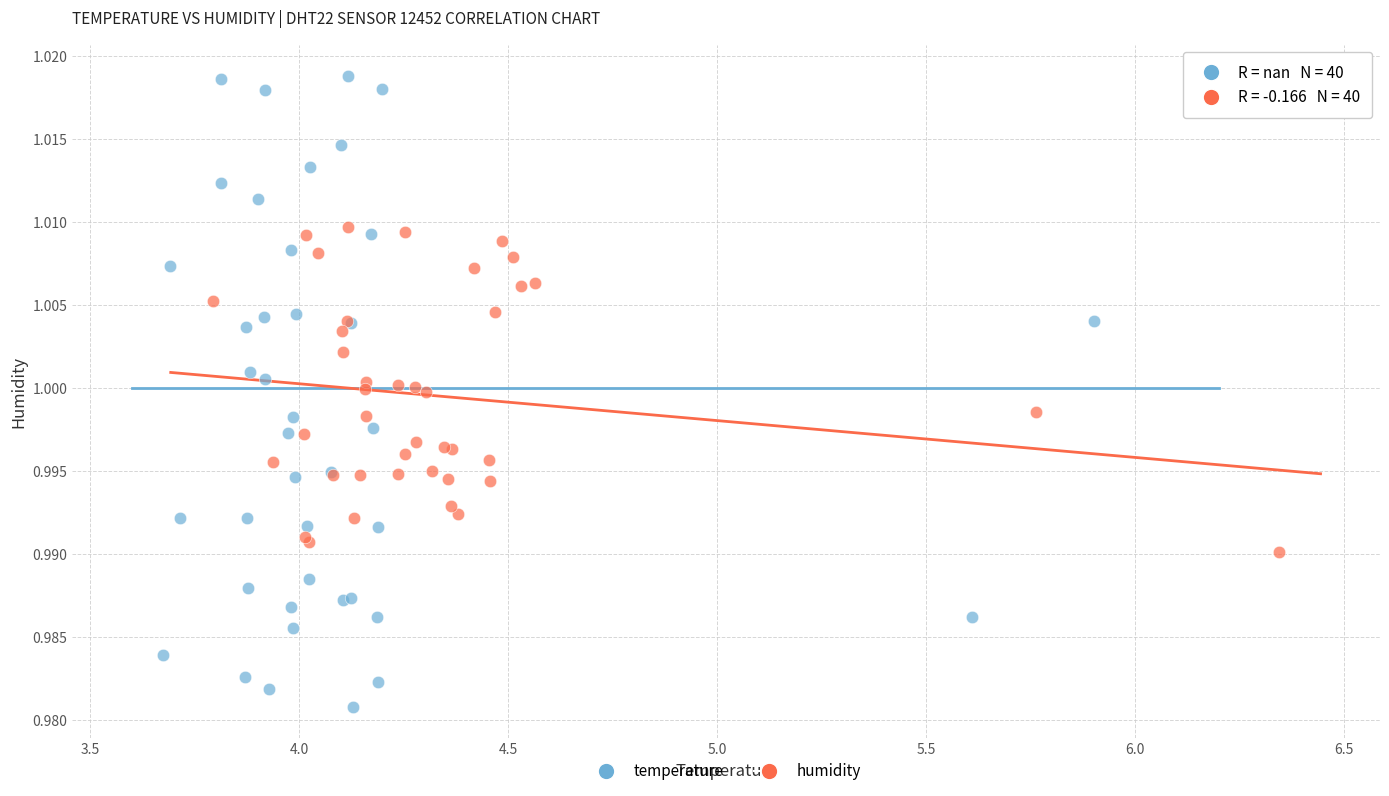

Which series has the widest spread of Y values?

temperature